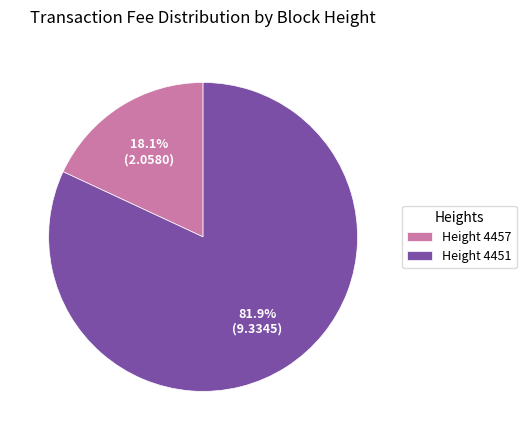

Which slice represents more than half of the pie?

Height 4451